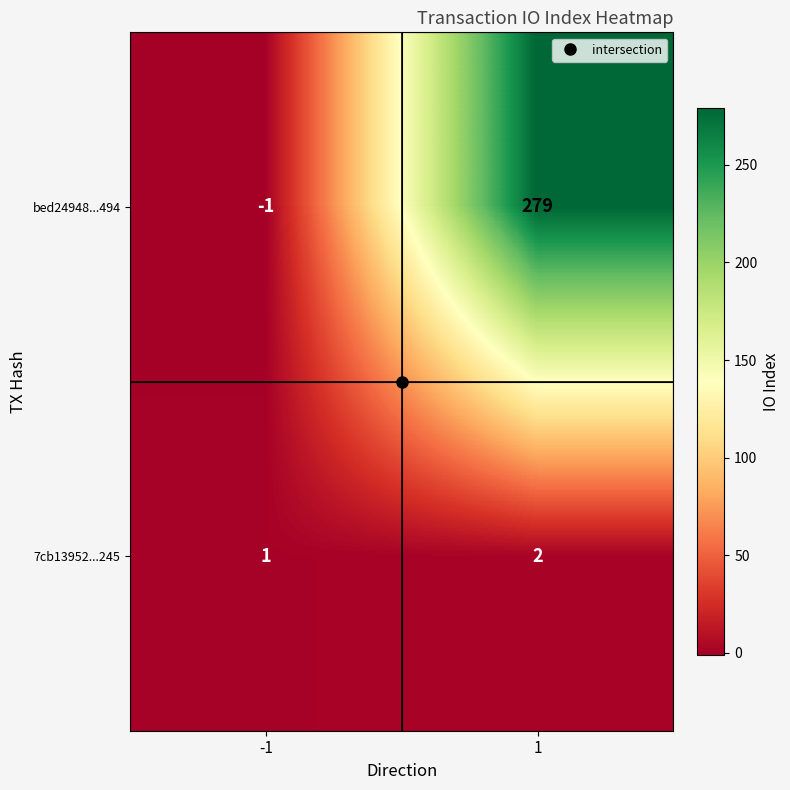

What is the maximum value shown in the chart?

279